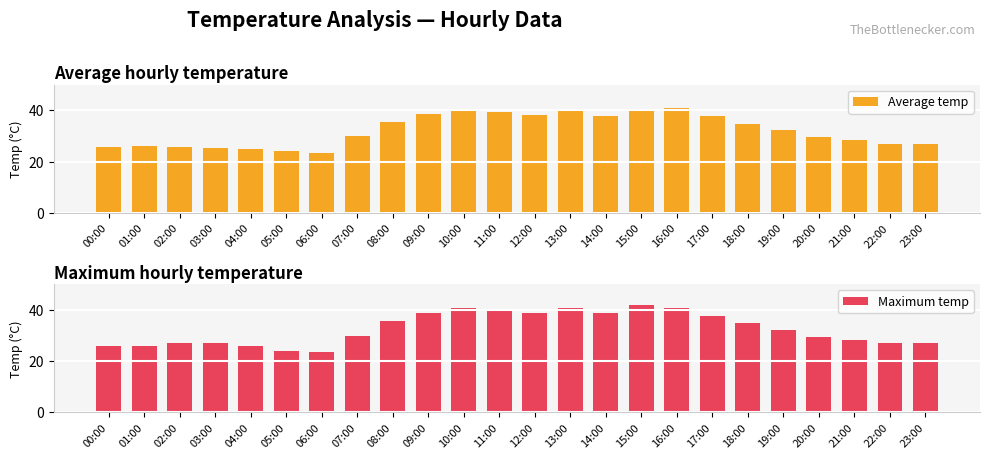

Which has a higher value, 17:00 or 10:00?

10:00